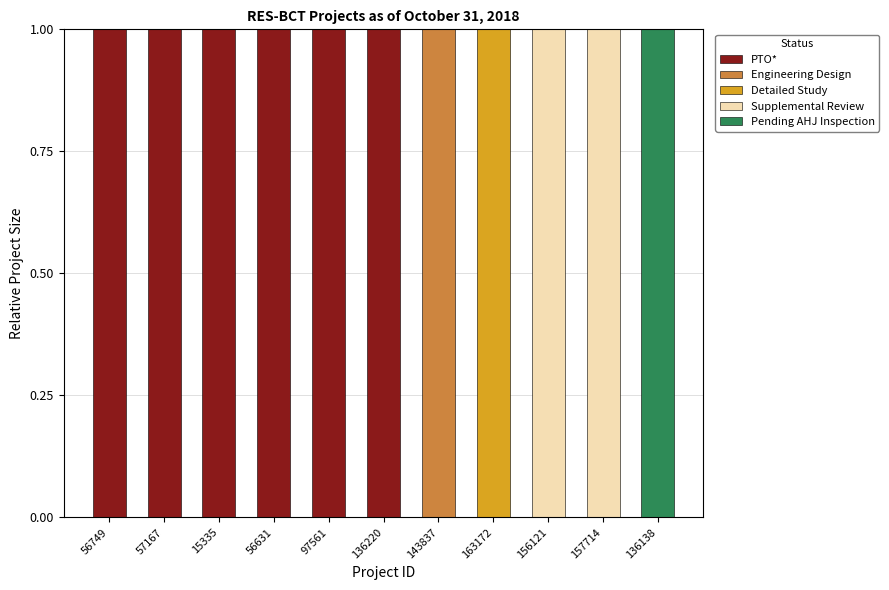

True or false: PTO* has a value of 1 at 143837.

False